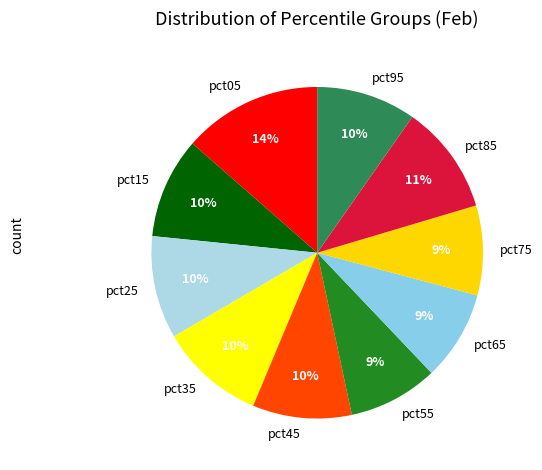

Does pct45 account for over 50% of the chart?

No